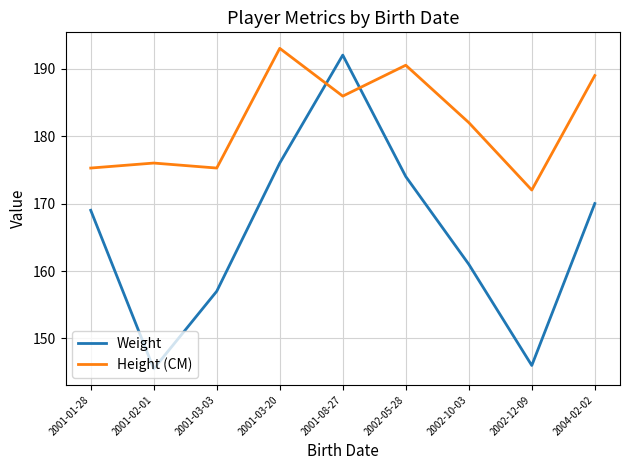

The Weight series shows 269.6 at 2002-05-28. True or false?

False